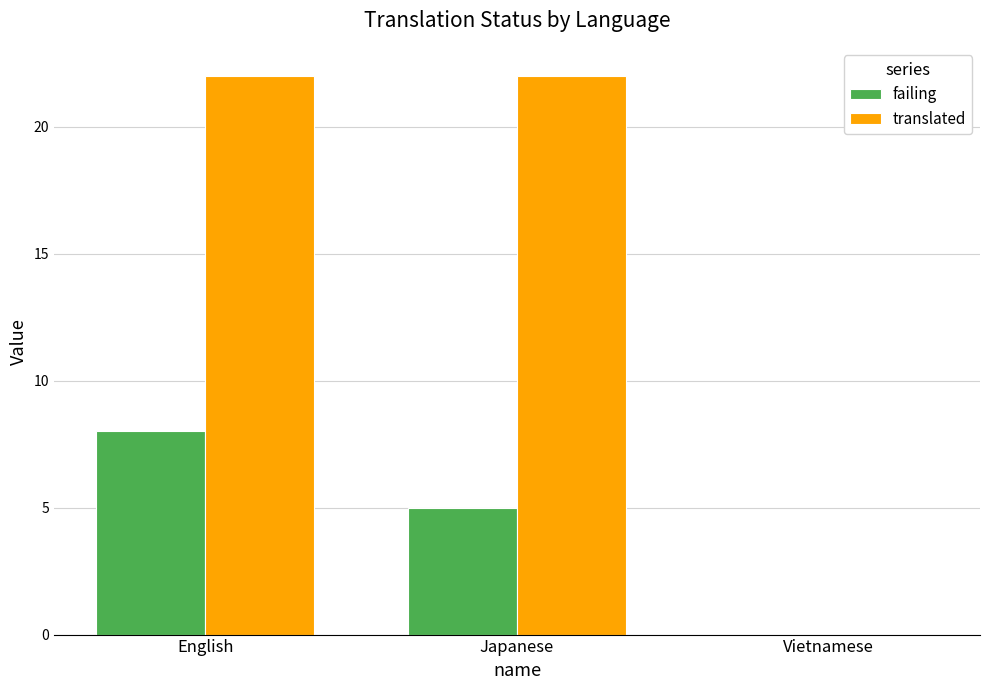

Count the failing values in the range 0 to 8.

3